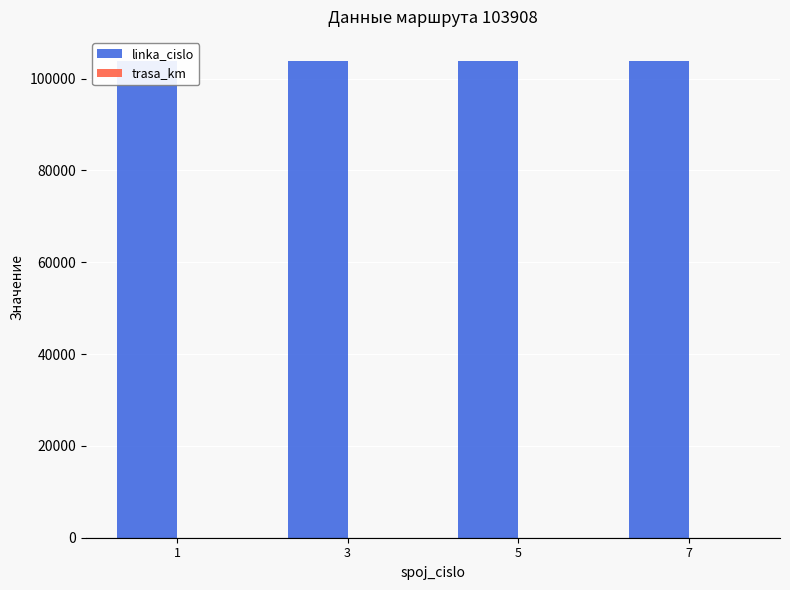

Reading left to right, list all the values displayed in this chart.

linka_cislo: 1=103908	3=103908	5=103908	7=103908
trasa_km: 1=18	3=18	5=18	7=18